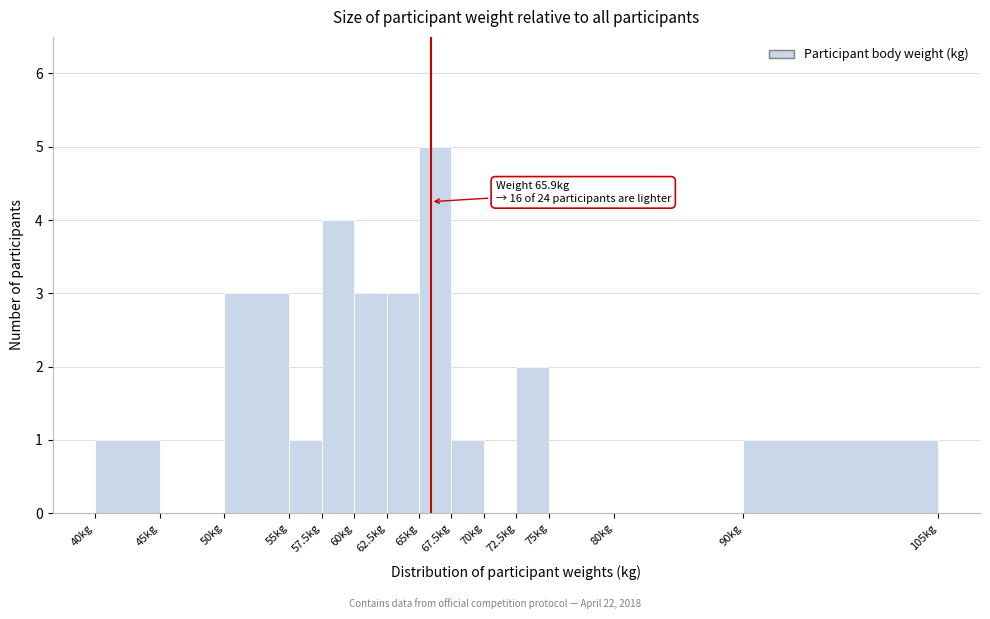

Which range on the x-axis has the tallest bar?

65.0 to 67.5